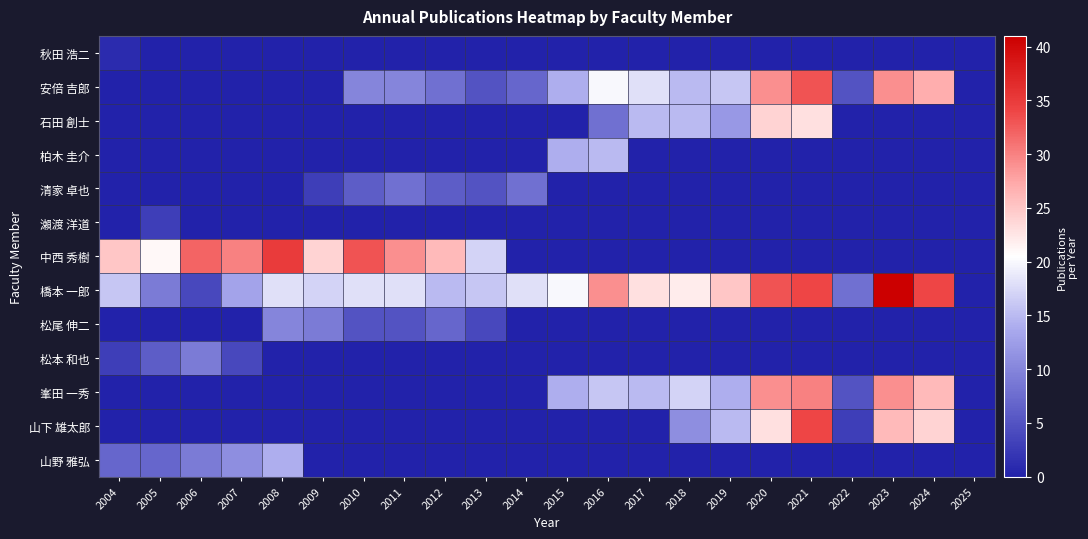

Between 2020 and 2009, which is larger?

2020